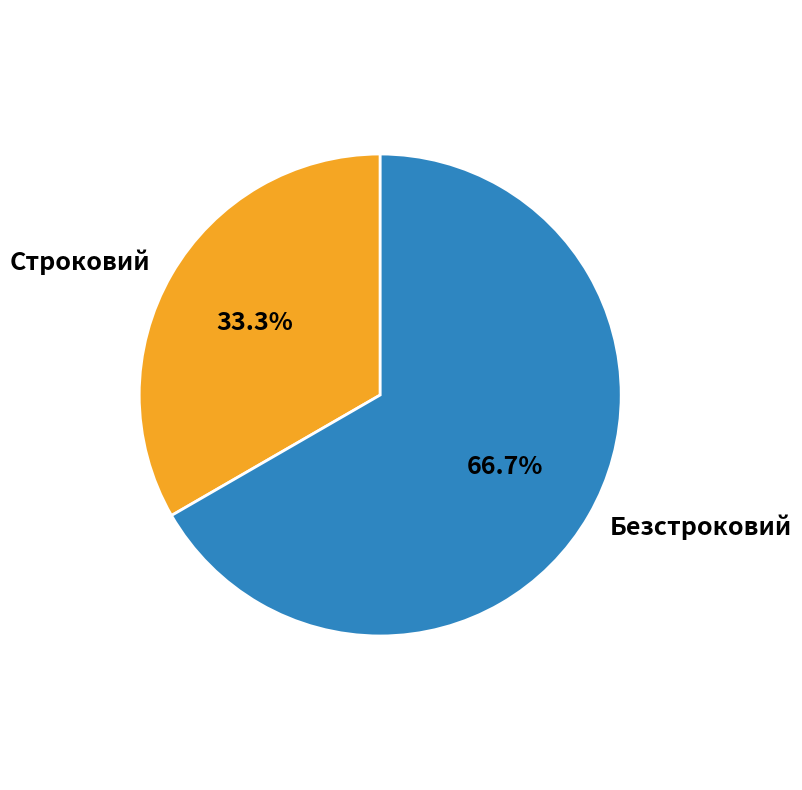

What is the total percentage of Безстроковий and Строковий?

100.0%